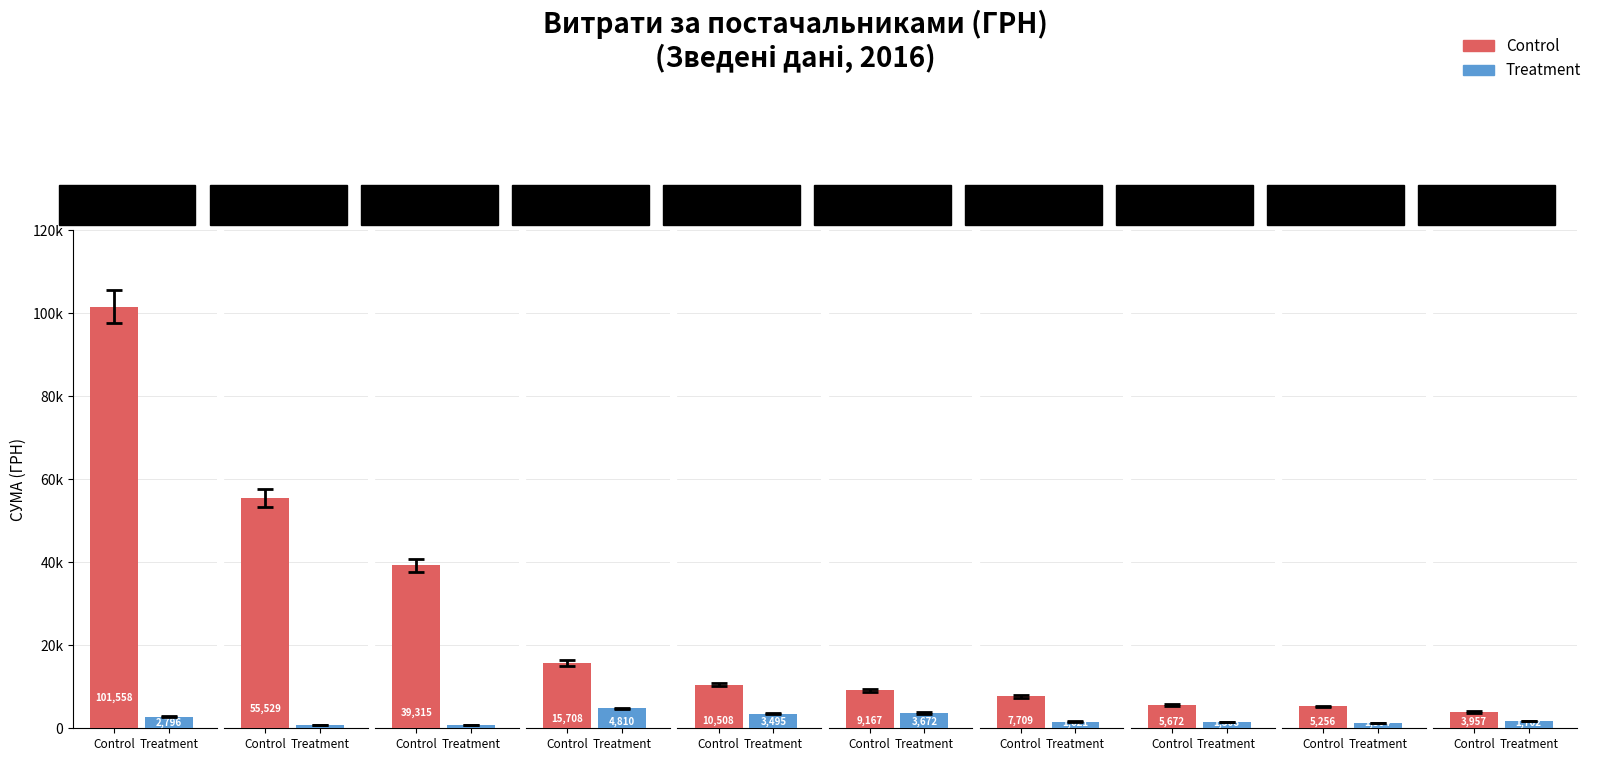

How many groups of bars are there?

10